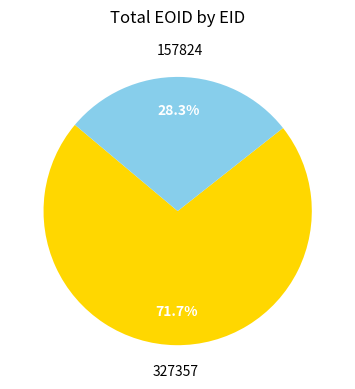

To the nearest percent, what is the difference between the 327357 and 157824 slice percentages?

43%